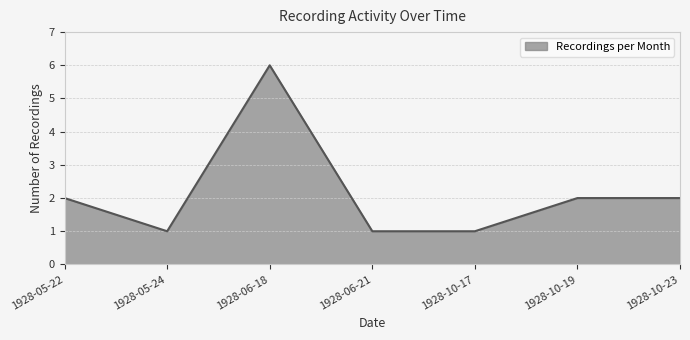

What position from the right is 1928-05-22?

7